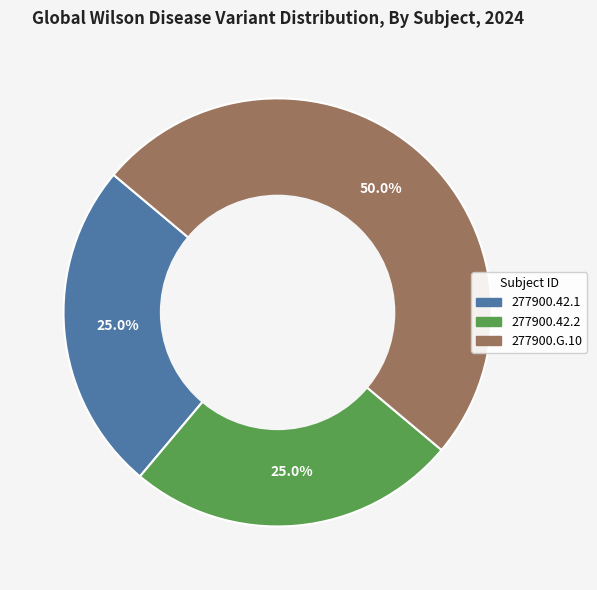

How much of the chart is everything except 277900.42.1?

75.0%